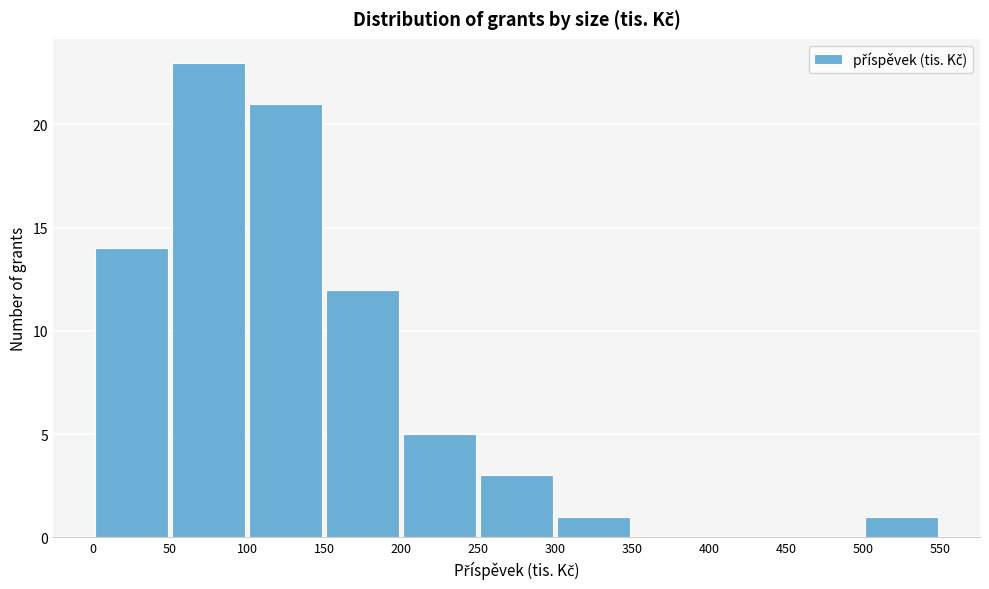

Reading left to right, list every bar in this chart as the range it spans on the x-axis followed by its height. The values are not printed on the chart, so give them approximately, as read against the axis.

0 to 50: 14
50 to 100: 23
100 to 150: 21
150 to 200: 12
200 to 250: 5
250 to 300: 3
300 to 350: 1
350 to 400: 0
400 to 450: 0
450 to 500: 0
500 to 550: 1